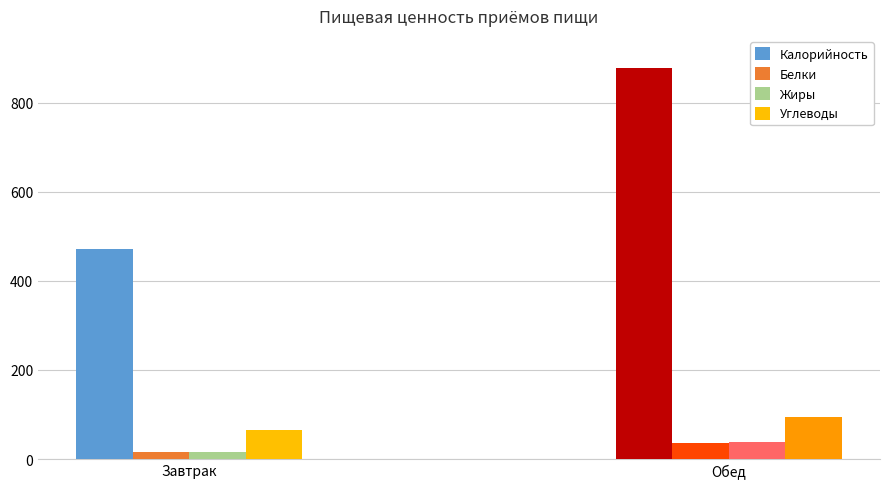

What is the minimum value shown in the chart?

15